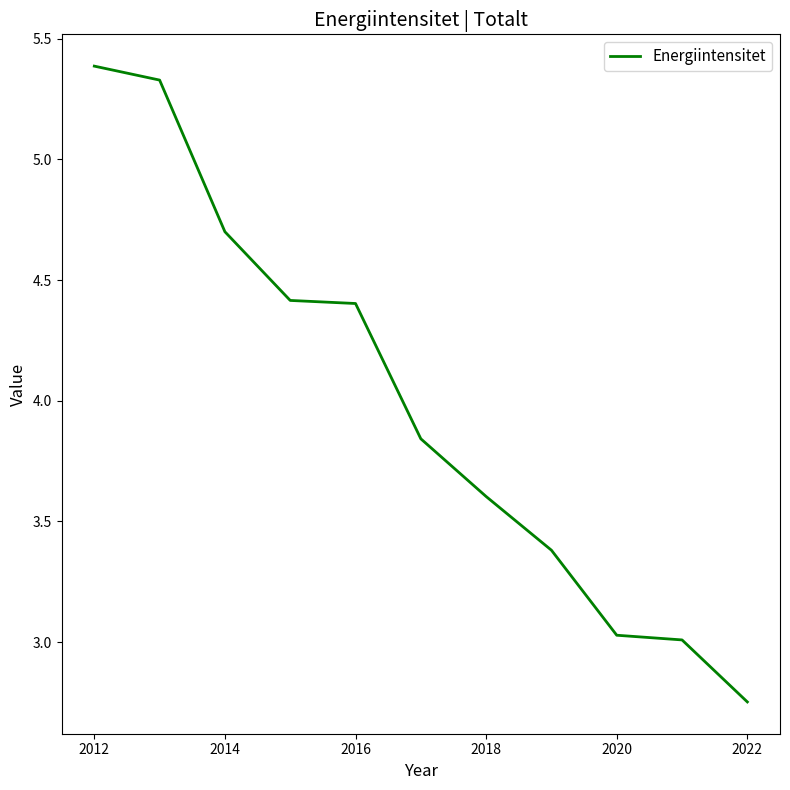

What is the greatest value displayed?

5.4